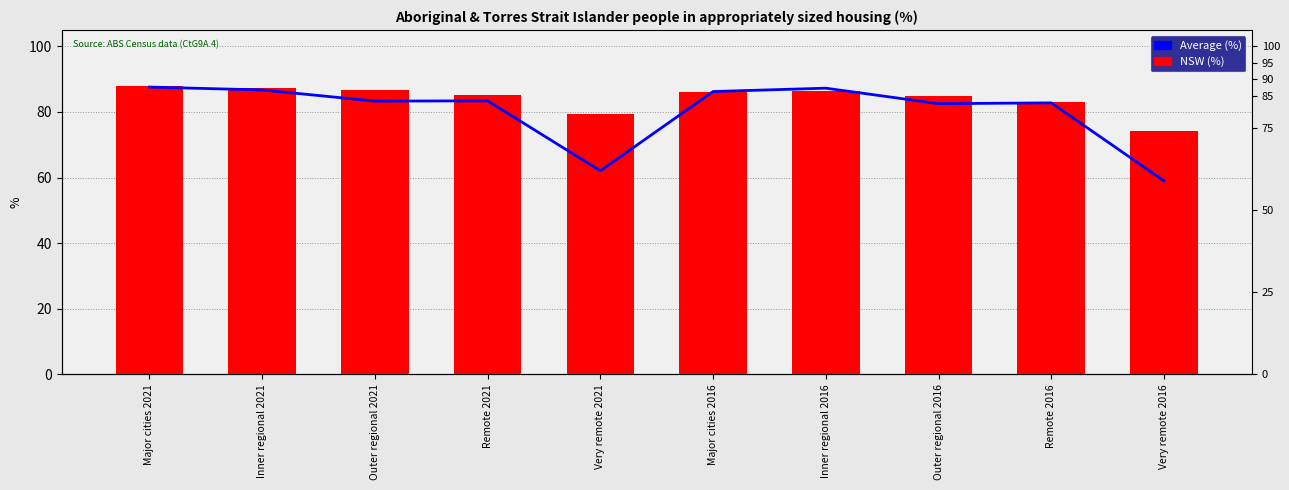

What is the difference between the highest and lowest values at Outer regional 2021?

3.3